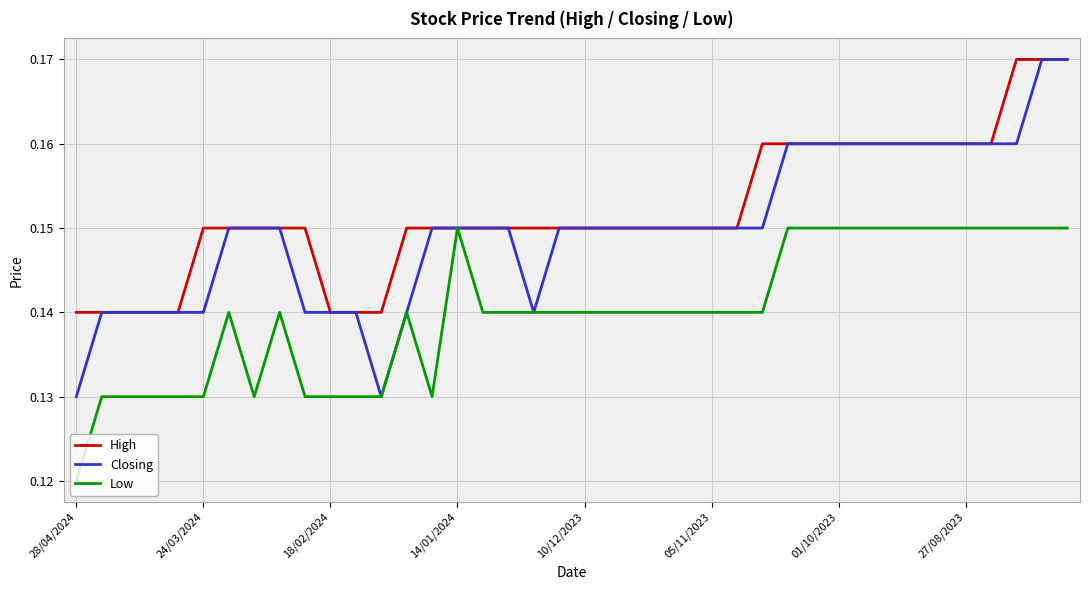

Count the number of data series in this chart.

3